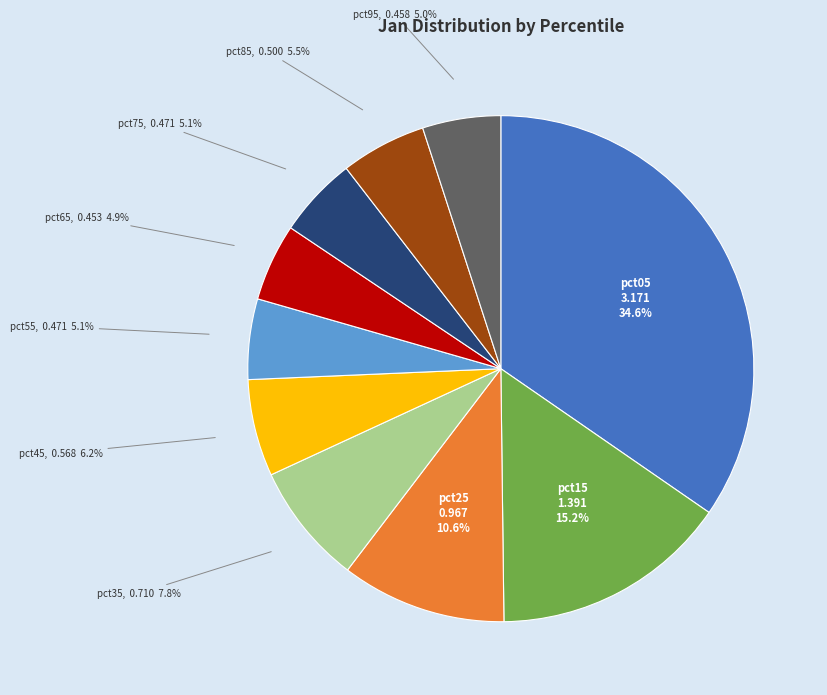

Does pct85 account for over 50% of the chart?

No